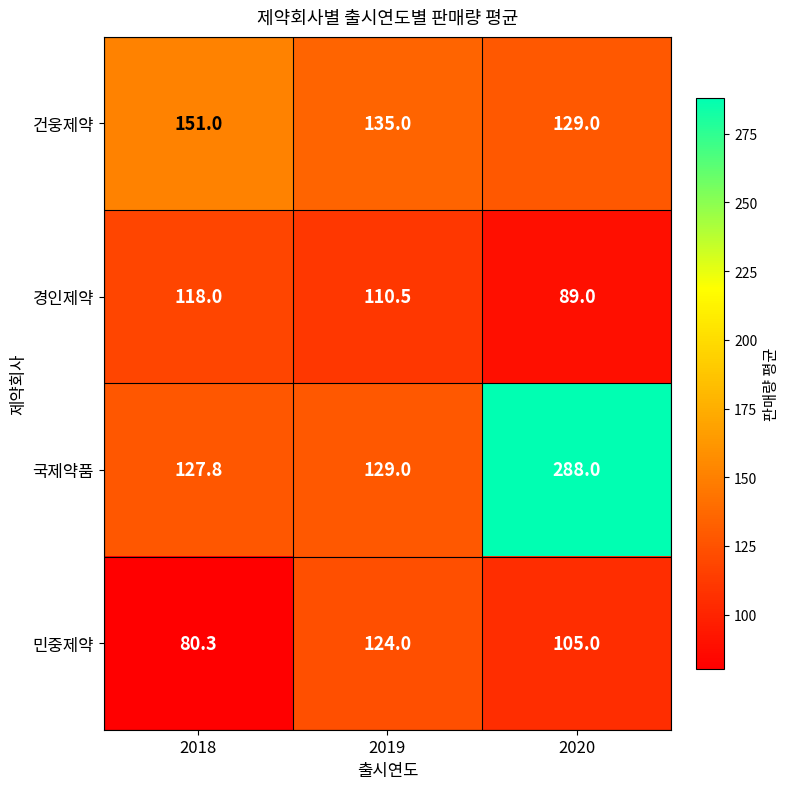

Where is 경인제약 nearest to the value 103?

2019